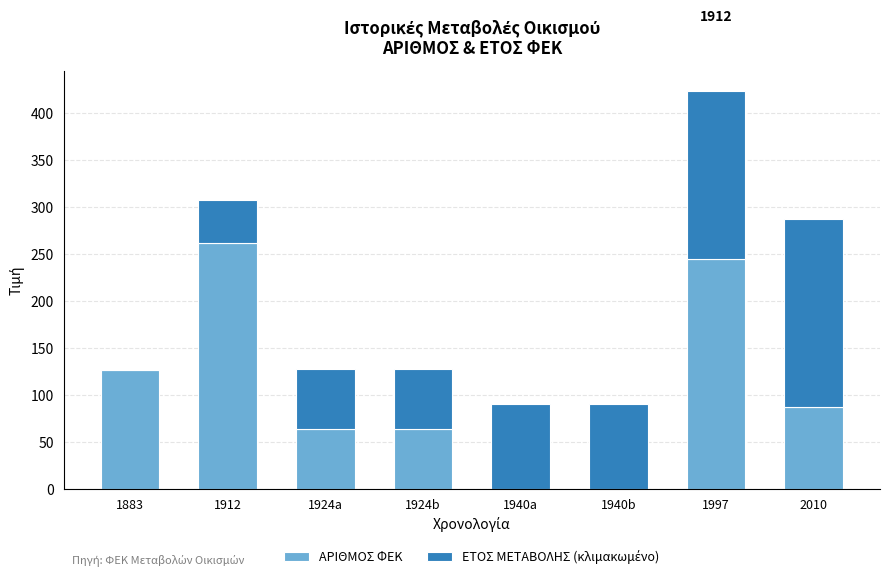

The value of ΑΡΙΘΜΟΣ ΦΕΚ at 2010 is 87.0. True or false?

True